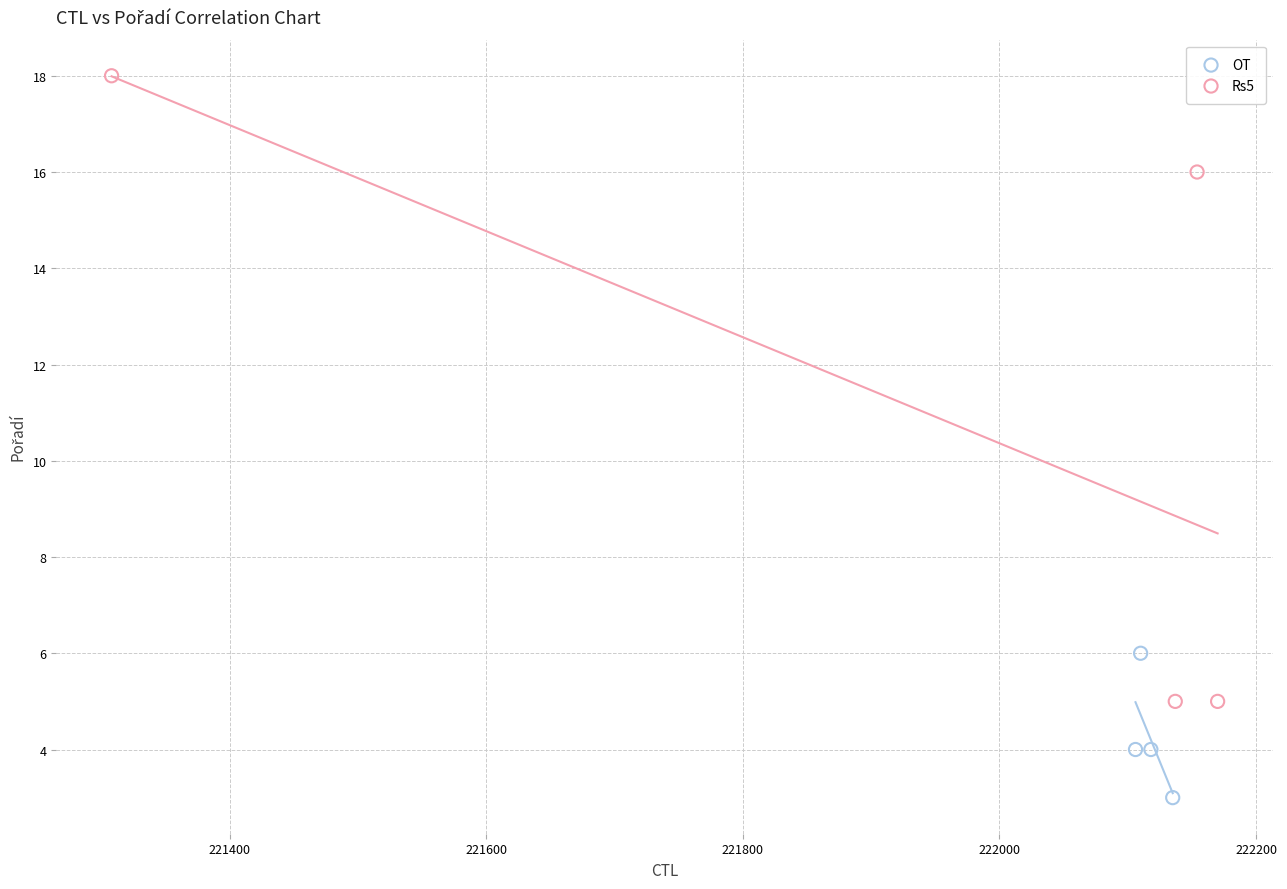

Which series reaches the minimum Y coordinate?

OT